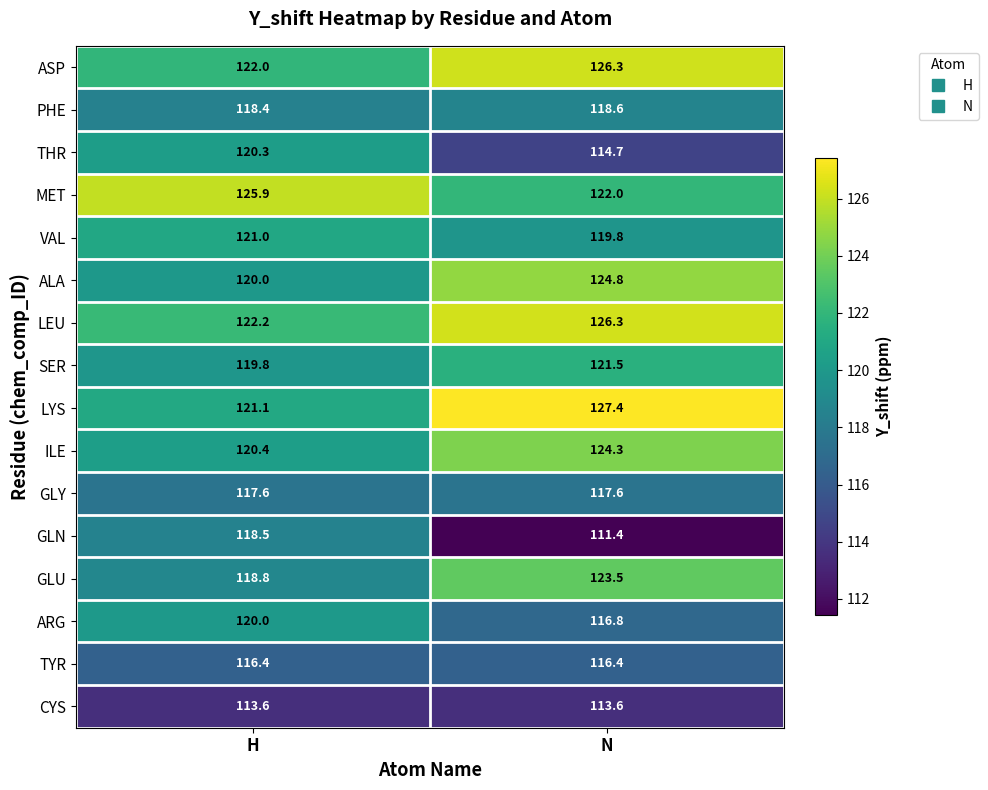

True or false: ASP has a value of 122.0 at H.

True